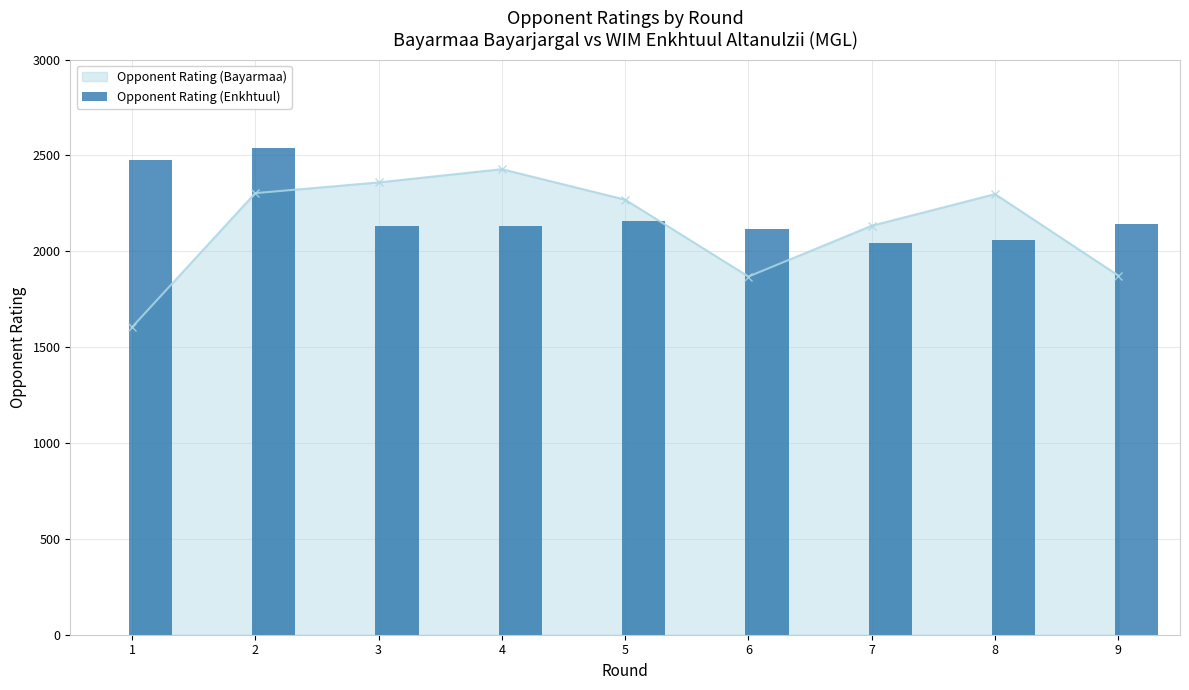

How many bars are there in total?

9